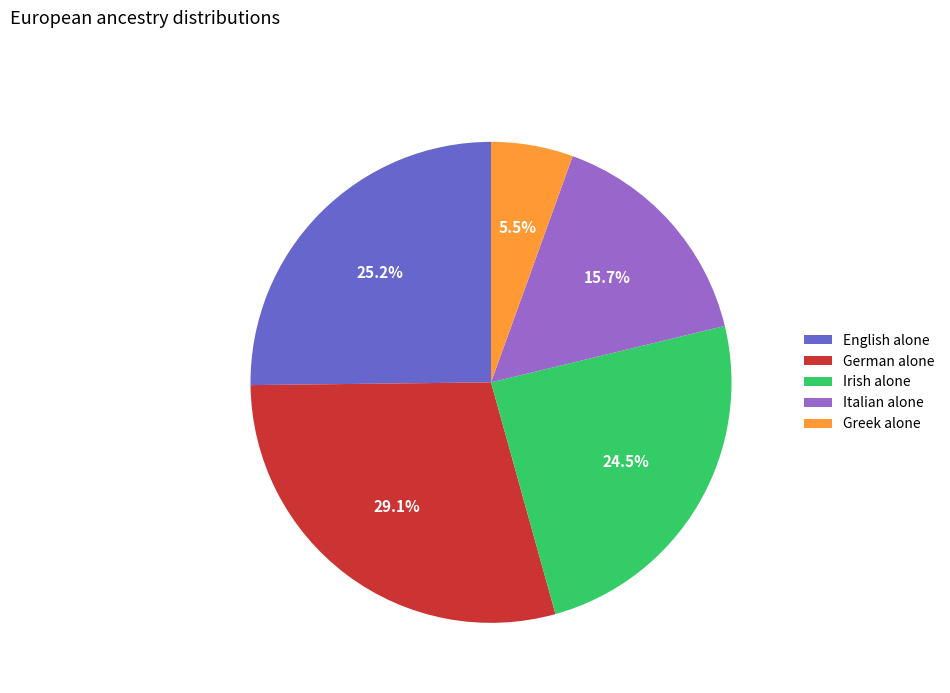

Approximately how many times larger is the value at Irish alone compared to German alone?

0.8